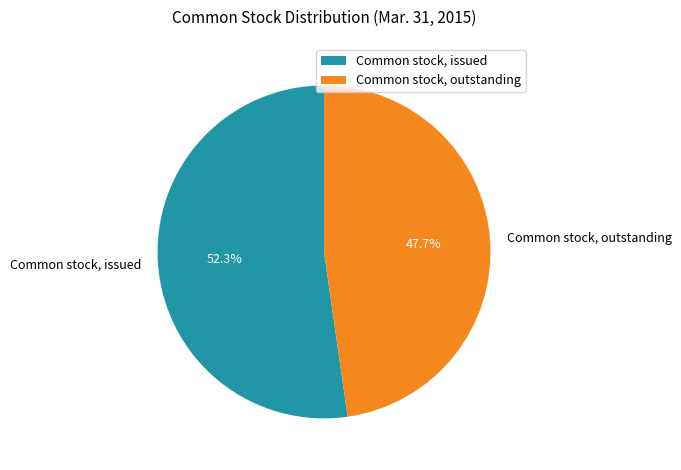

To the nearest percent, what percentage of the pie is Common stock, outstanding?

48%